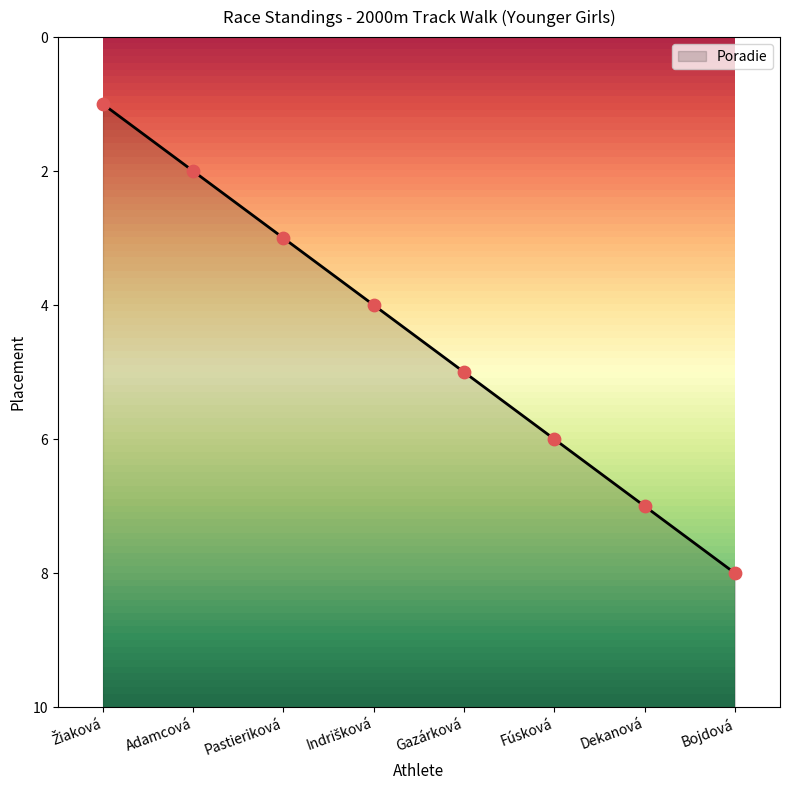

Which has a higher value, Gazárková or Dekanová?

Gazárková